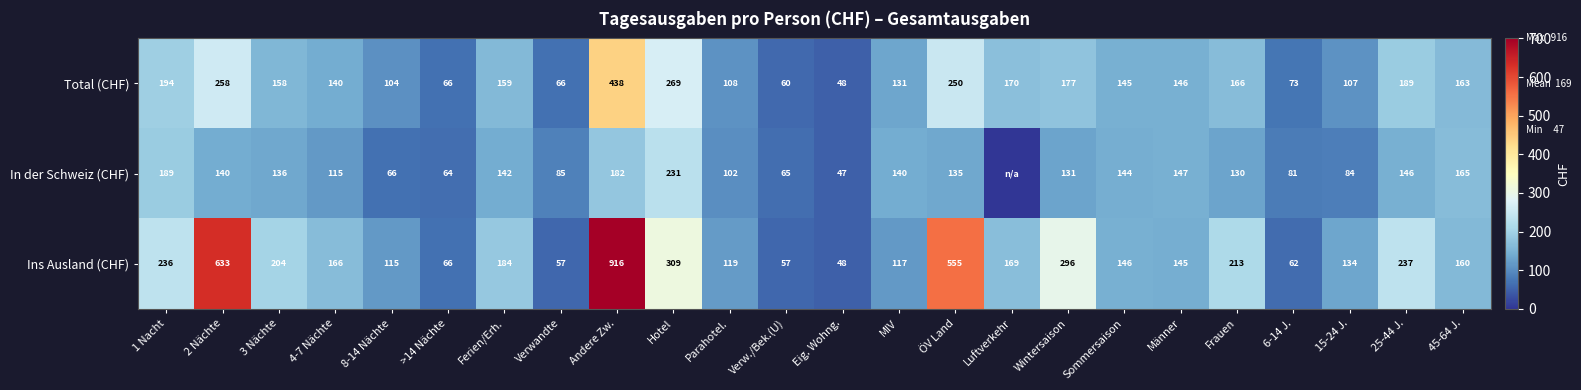

Between >14 Nächte and Ferien/Erh., which series saw the biggest shift?

Ins Ausland (CHF)